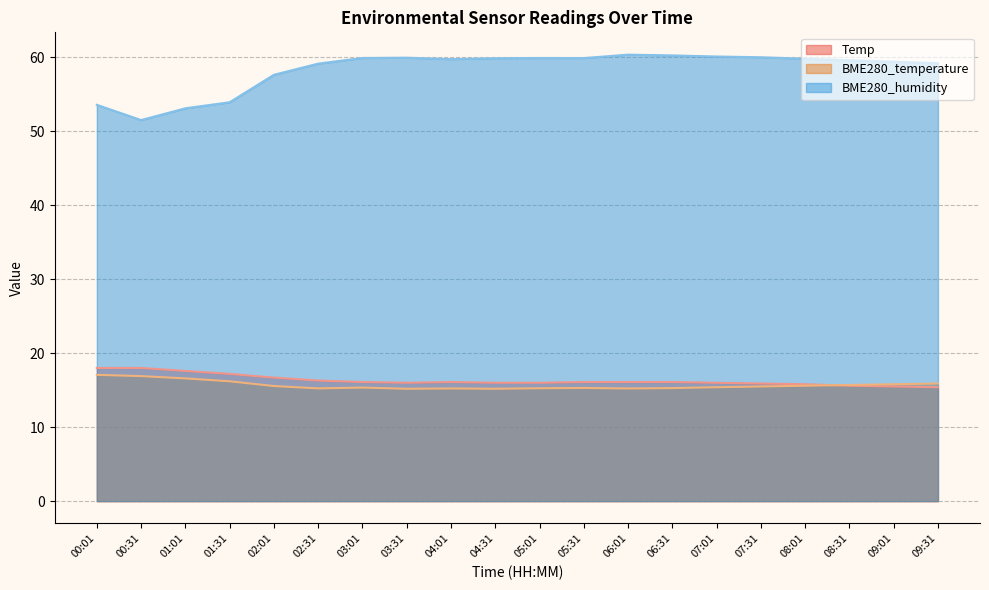

What is the label of the 12th point from the right?

04:01